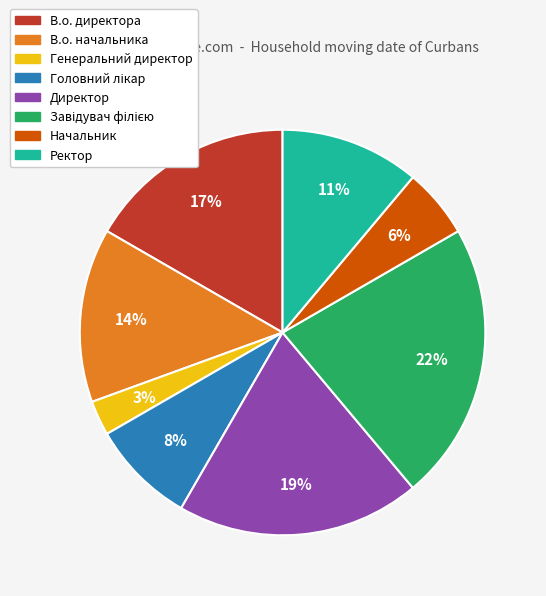

What percentage is the В.о. директора slice, to the nearest percent?

17%